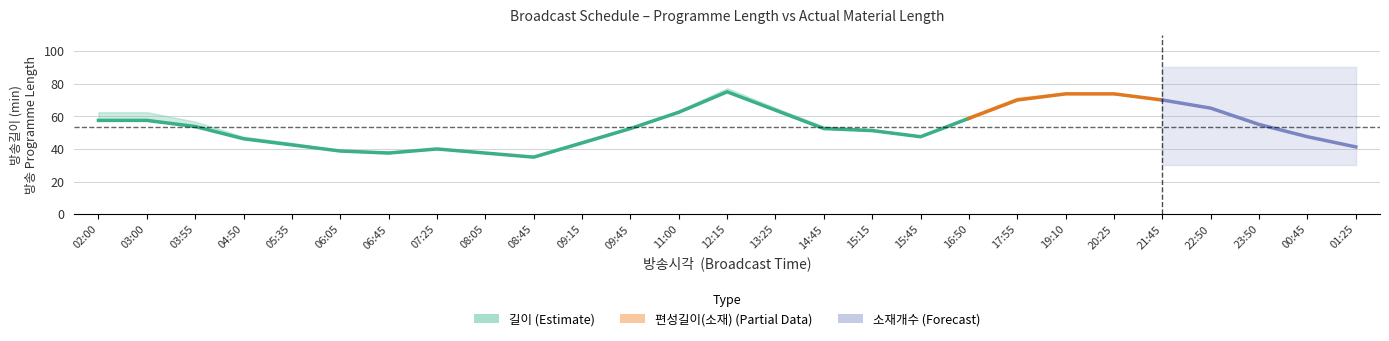

True or false: 편성길이(소재) has more than 1 interior local peaks.

True